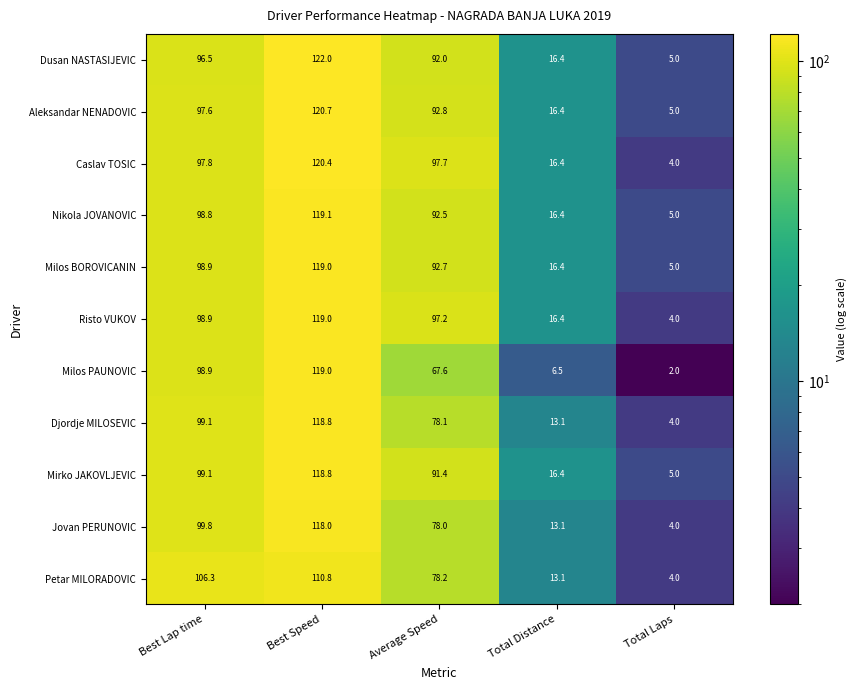

Which label corresponds to the smallest value in the chart?

Total Laps